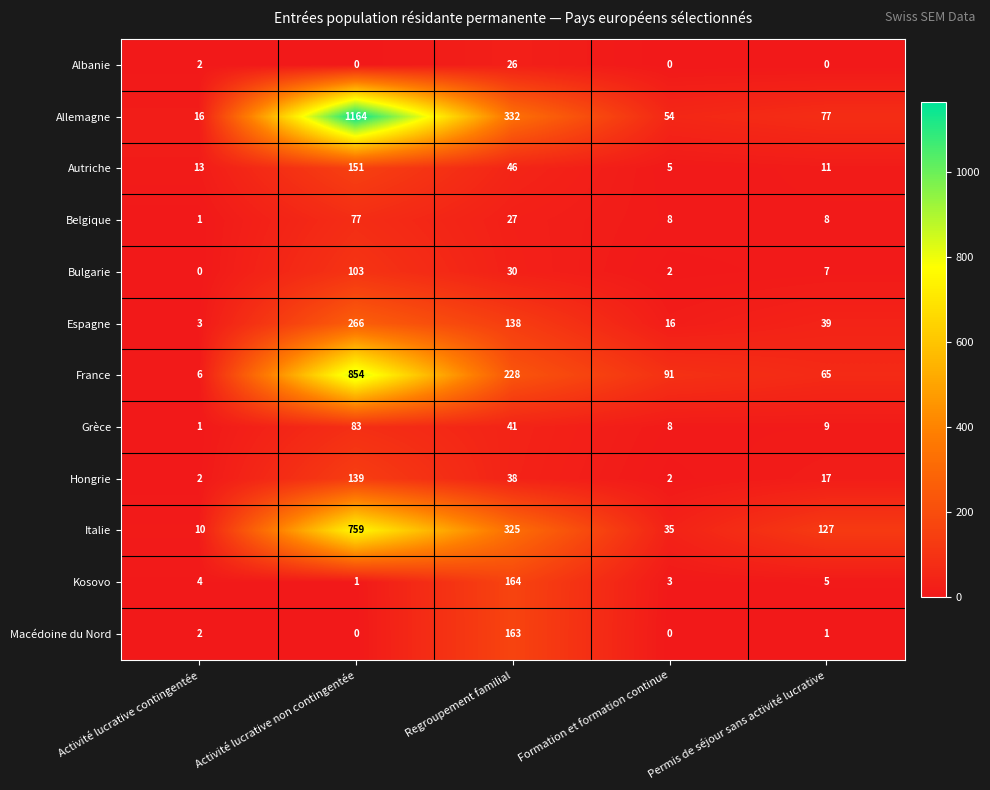

Rank the series by their maximum value, from lowest to highest.

Albanie, Belgique, Grèce, Bulgarie, Hongrie, Autriche, Macédoine du Nord, Kosovo, Espagne, Italie, France, Allemagne